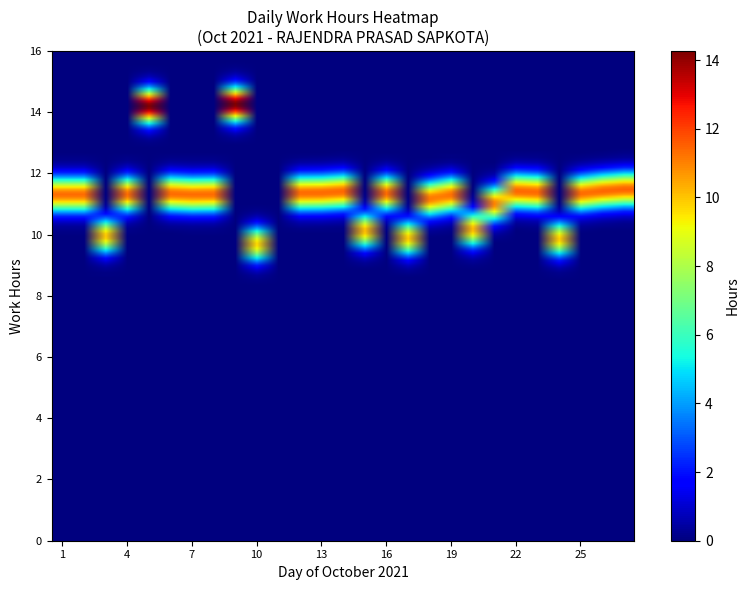

Reading left to right, what are all the values shown in this chart?

1=11.3	2=11.3	3=10.0	4=11.3	5=14.2	6=11.4	7=11.3	8=11.3	9=14.3	10=9.7	11=0.0	12=11.4	13=11.4	14=11.4	15=10.1	16=11.4	17=9.9	18=11.2	19=11.3	20=10.2	21=11.0	22=11.4	23=11.4	24=9.9	25=11.4	26=11.4	27=11.5